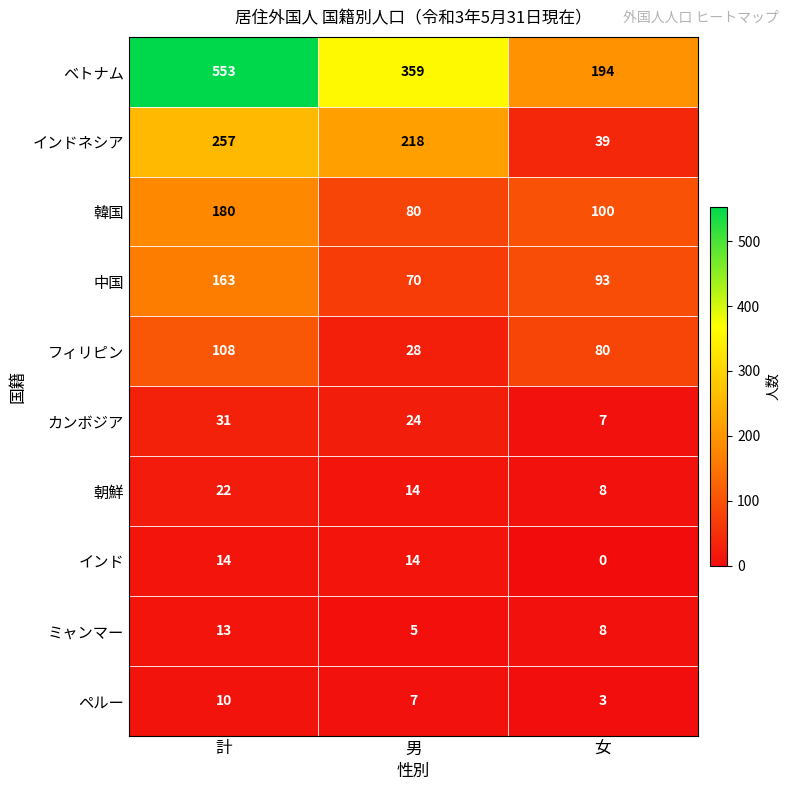

What is the maximum value shown in the chart?

553